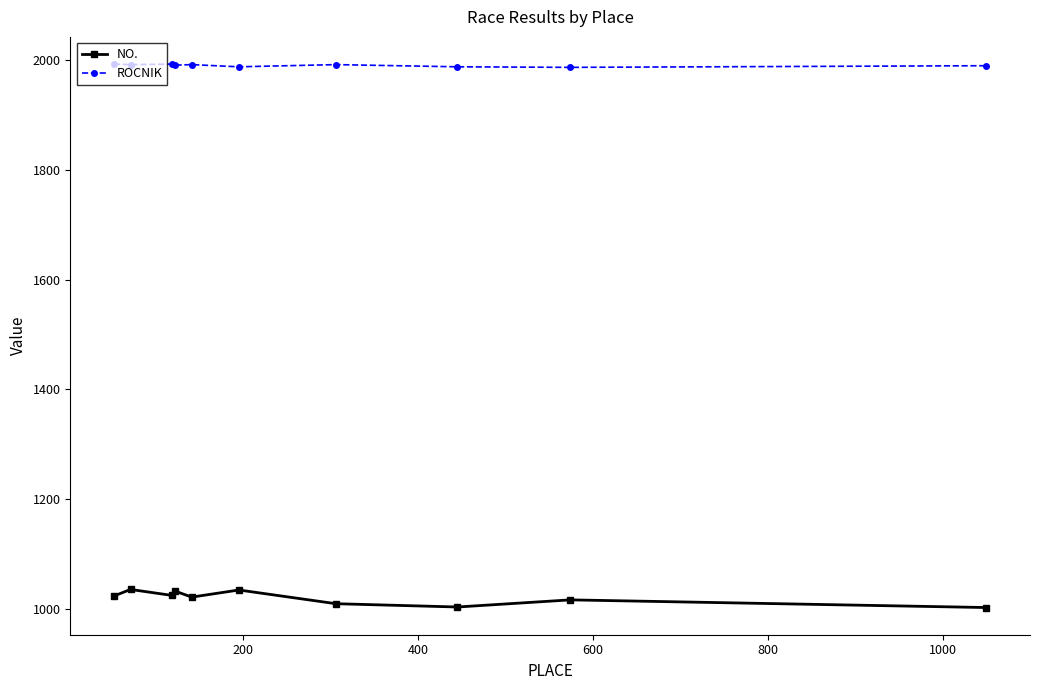

Which series has the largest range (max minus min)?

NO.